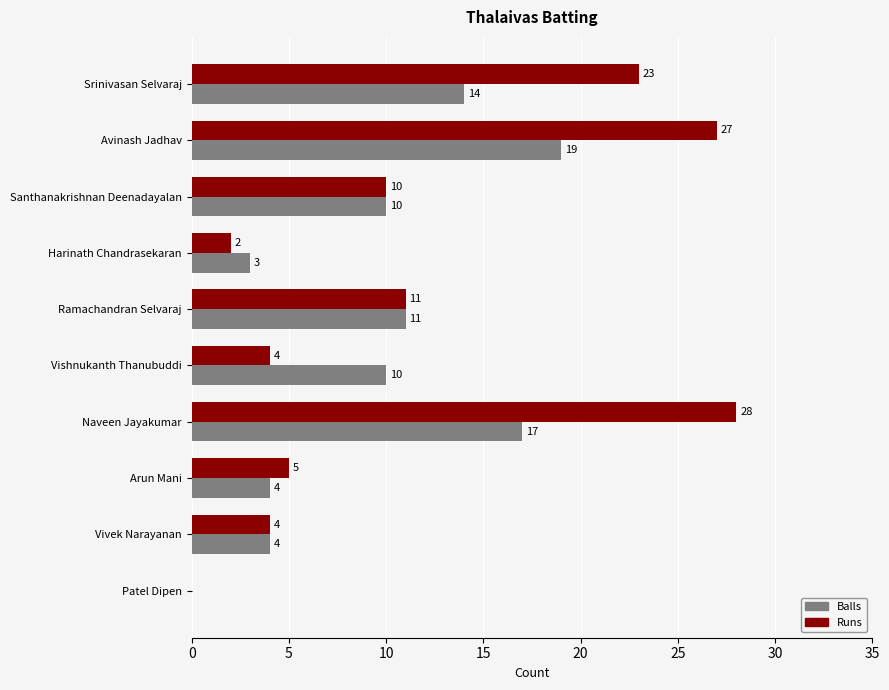

At which label is Runs closest to 14?

Ramachandran Selvaraj